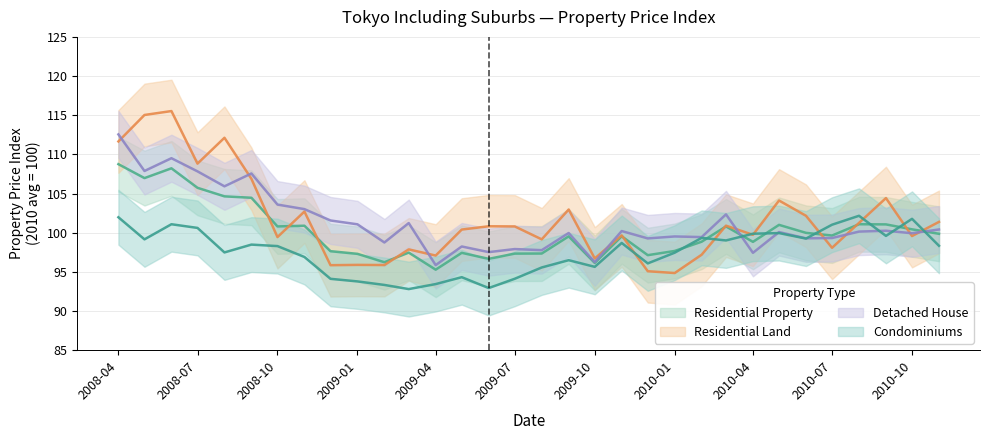

Which series ends up on top after the final intersection of Detached House and Residential Land?

Residential Land